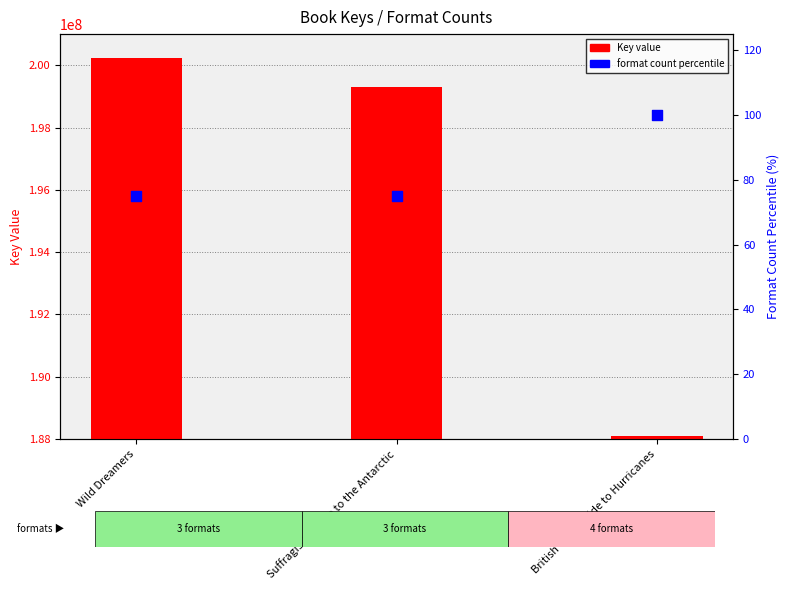

Which series has the largest total across all categories?

Key (primary)